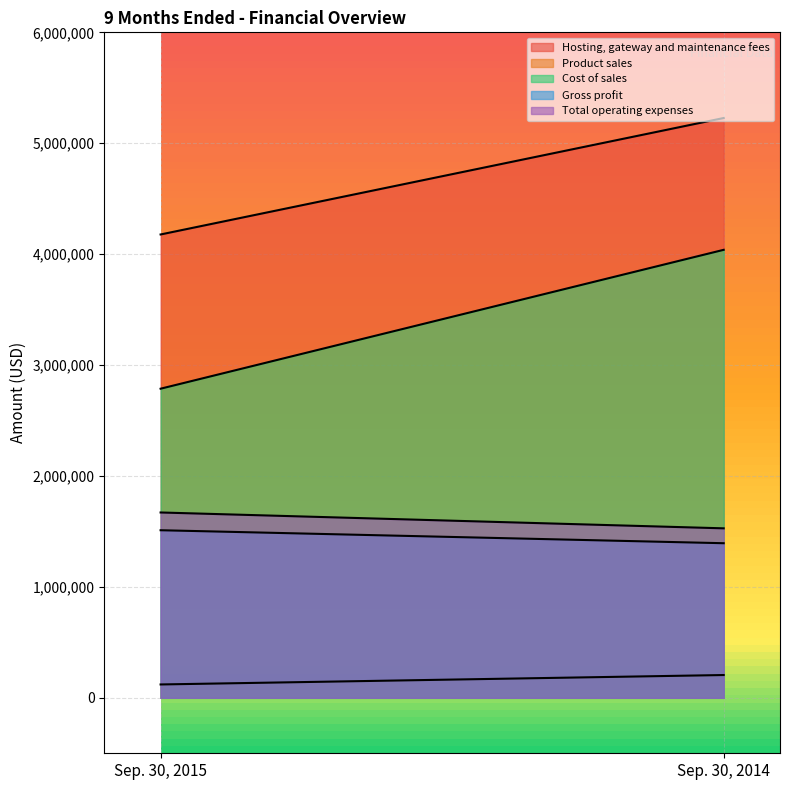

The Hosting, gateway and maintenance fees series shows 5227532 at Sep. 30, 2014. True or false?

True